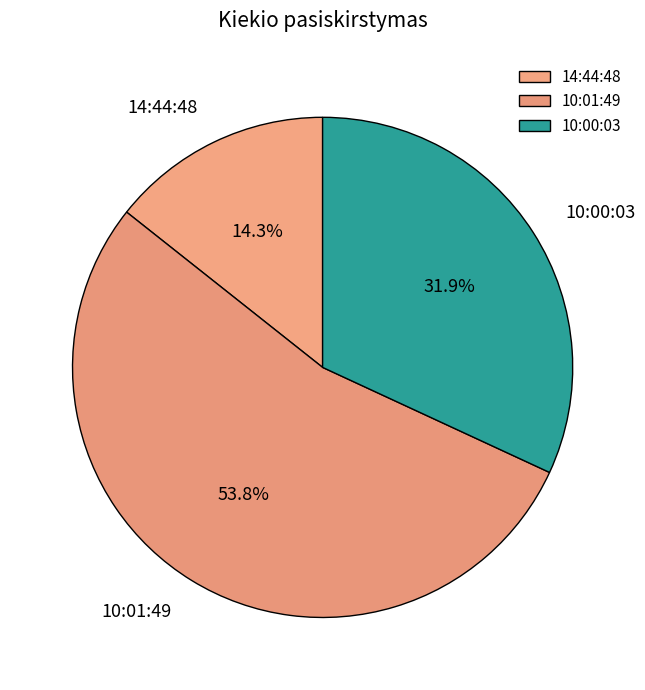

True or false: 10:01:49 accounts for 54% of the total.

True